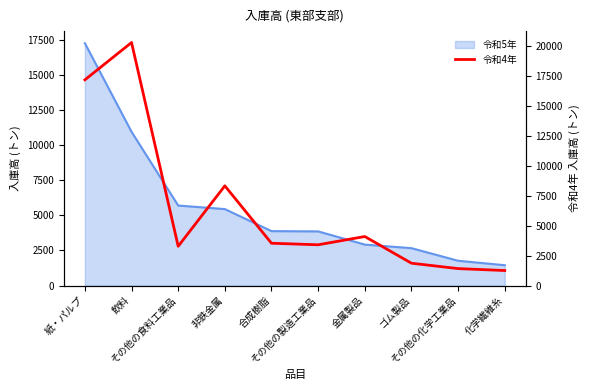

Which label corresponds to the largest value in the chart?

飲料